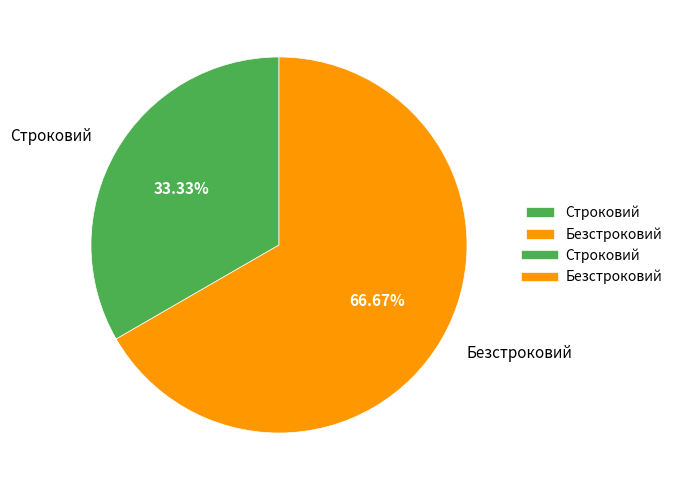

How many segments does this pie chart have?

2